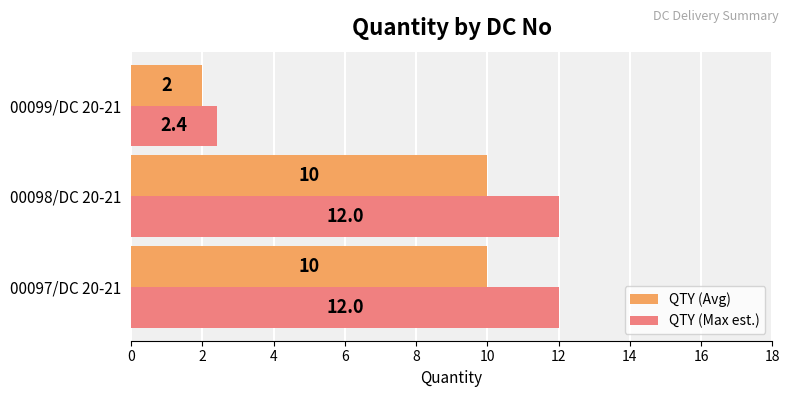

What is the difference between the QTY (Avg) values at 00099/DC 20-21 and 00098/DC 20-21?

8.0